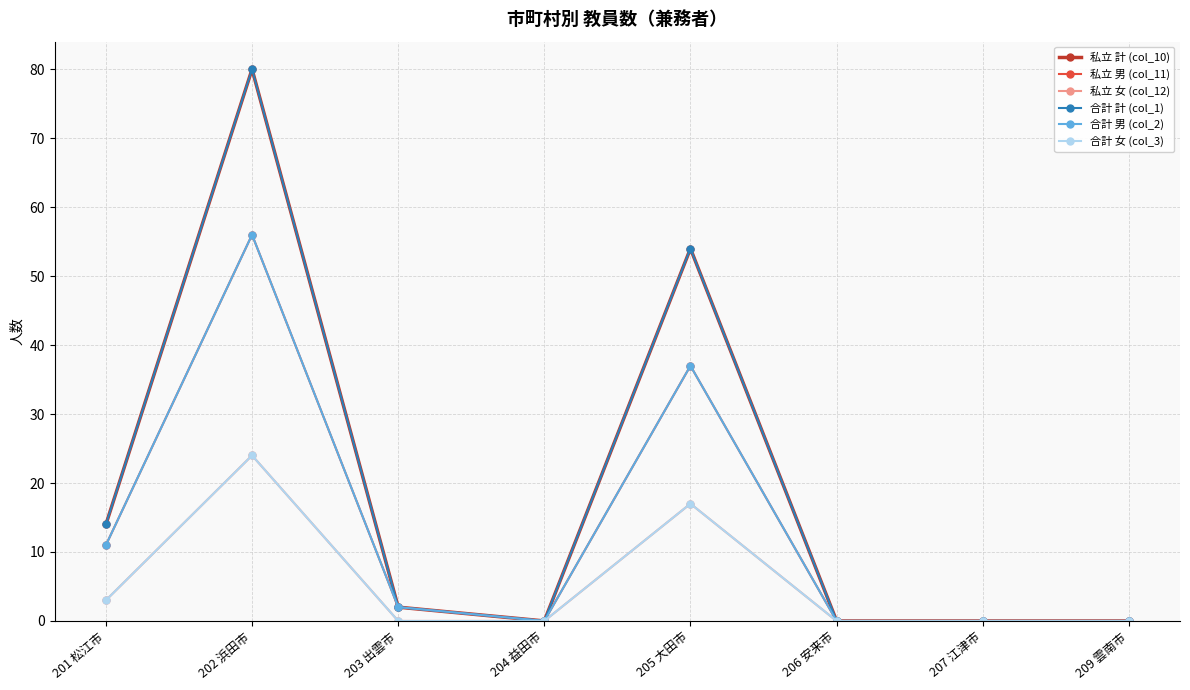

What is the difference between the maximum and second lowest values in the 私立 女 (col_12) series?

24